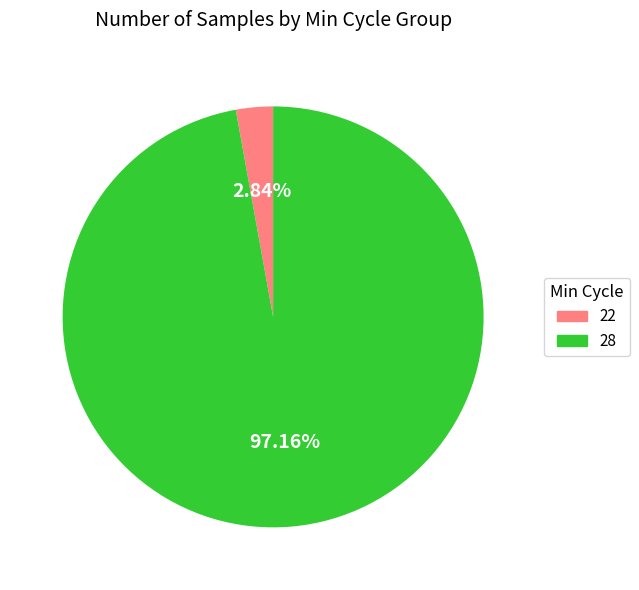

To the nearest percent, what portion does 28 represent?

97%